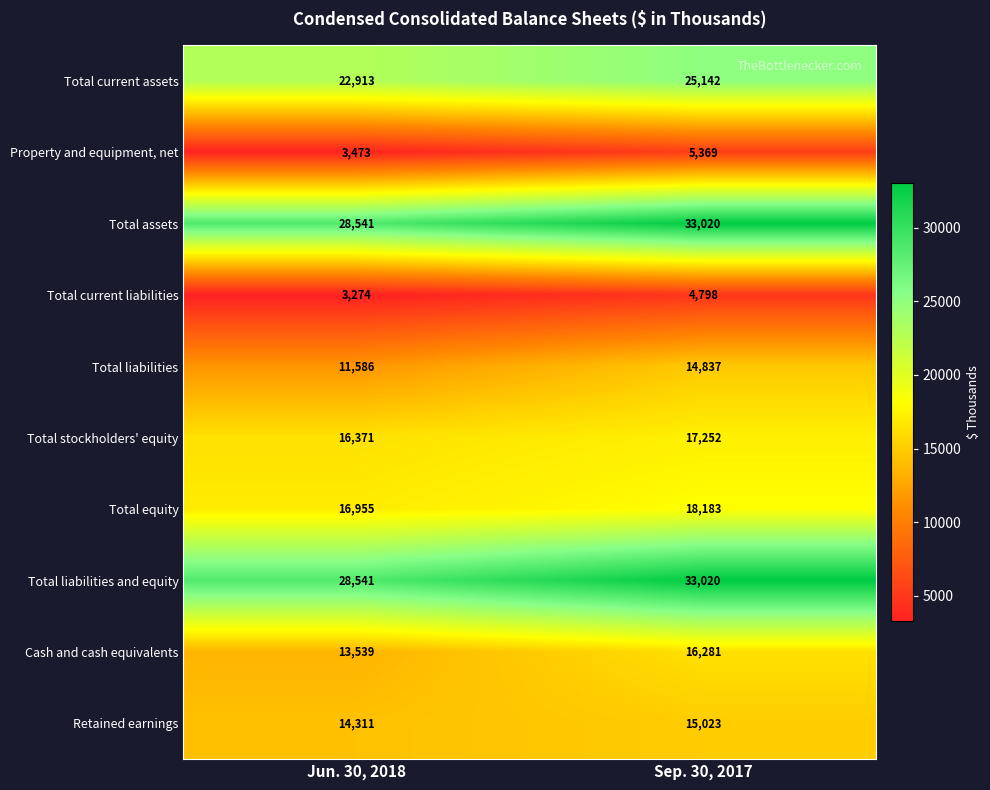

Count the number of data series in this chart.

10